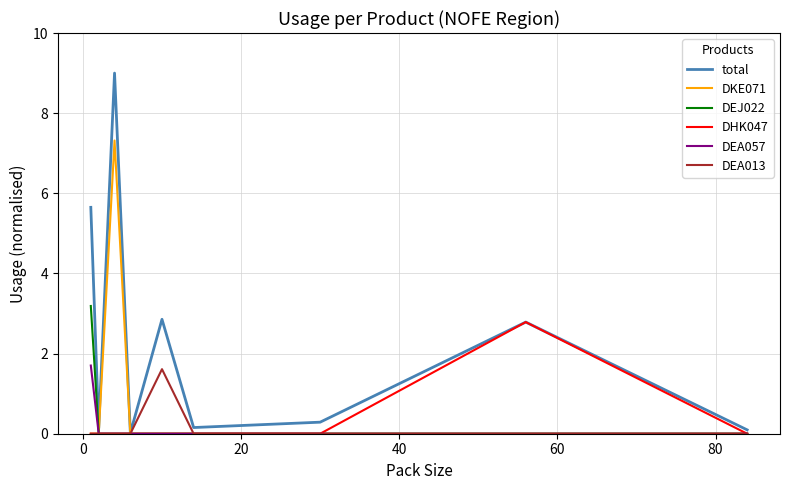

Which series has the largest total across all categories?

total